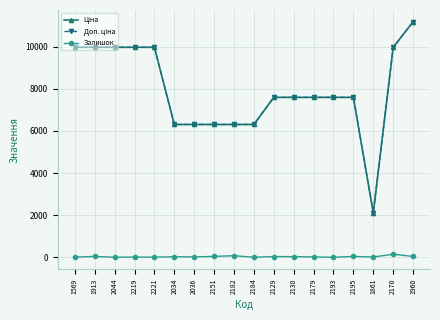

Is this an area chart (filled region under the line)?

No